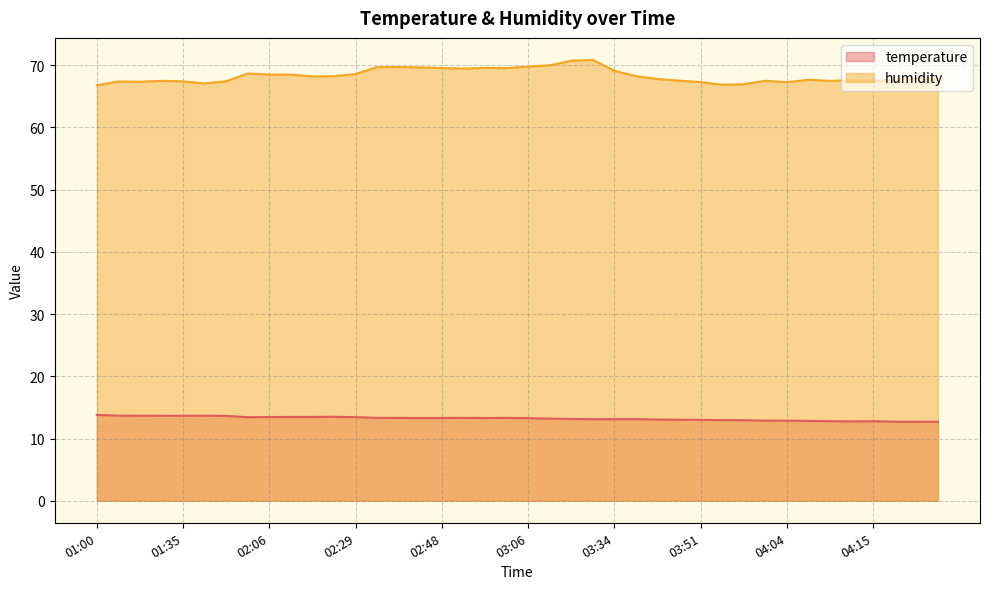

Which series has the widest spread of values?

humidity